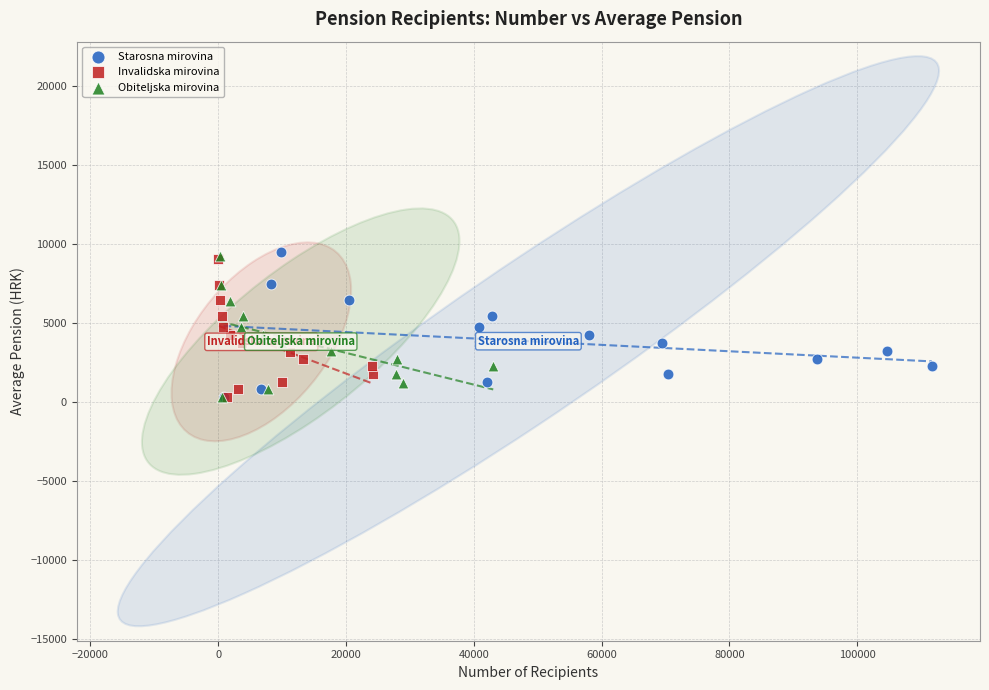

Which series has the largest Y range (max minus min)?

Starosna mirovina